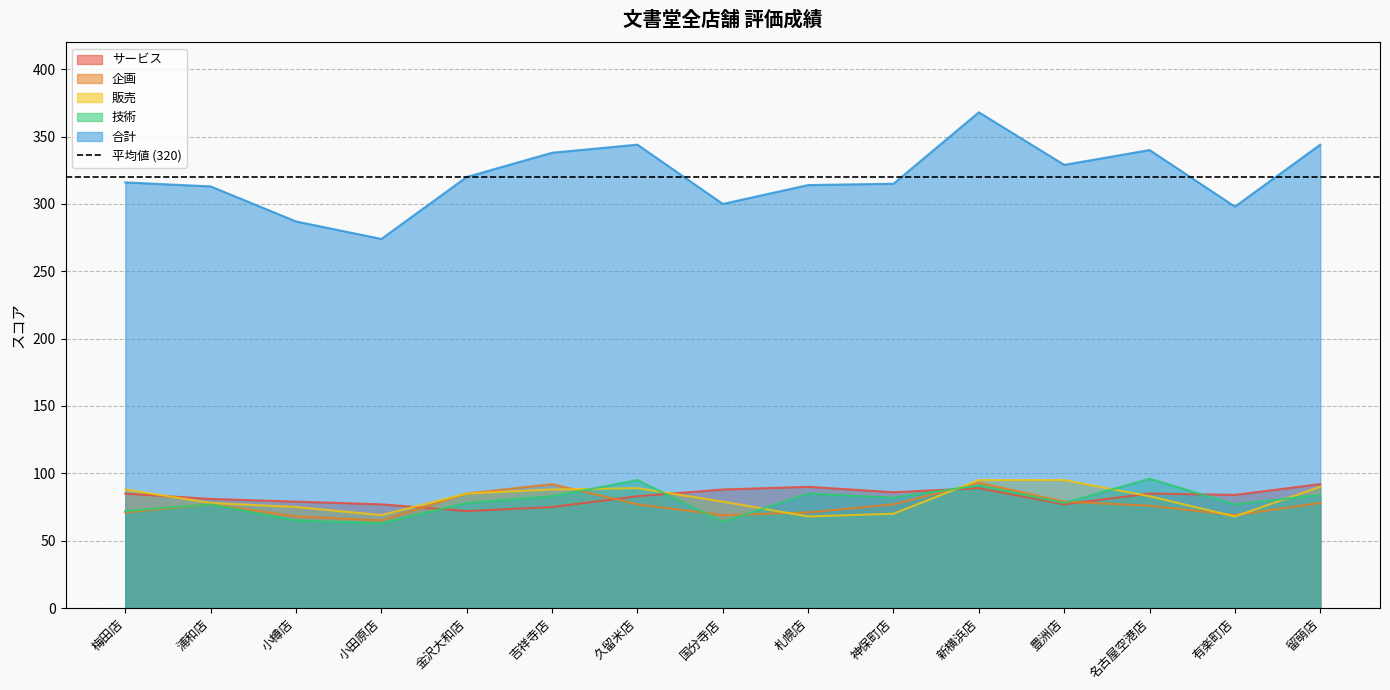

Where does the サービス series first go above 84?

梅田店